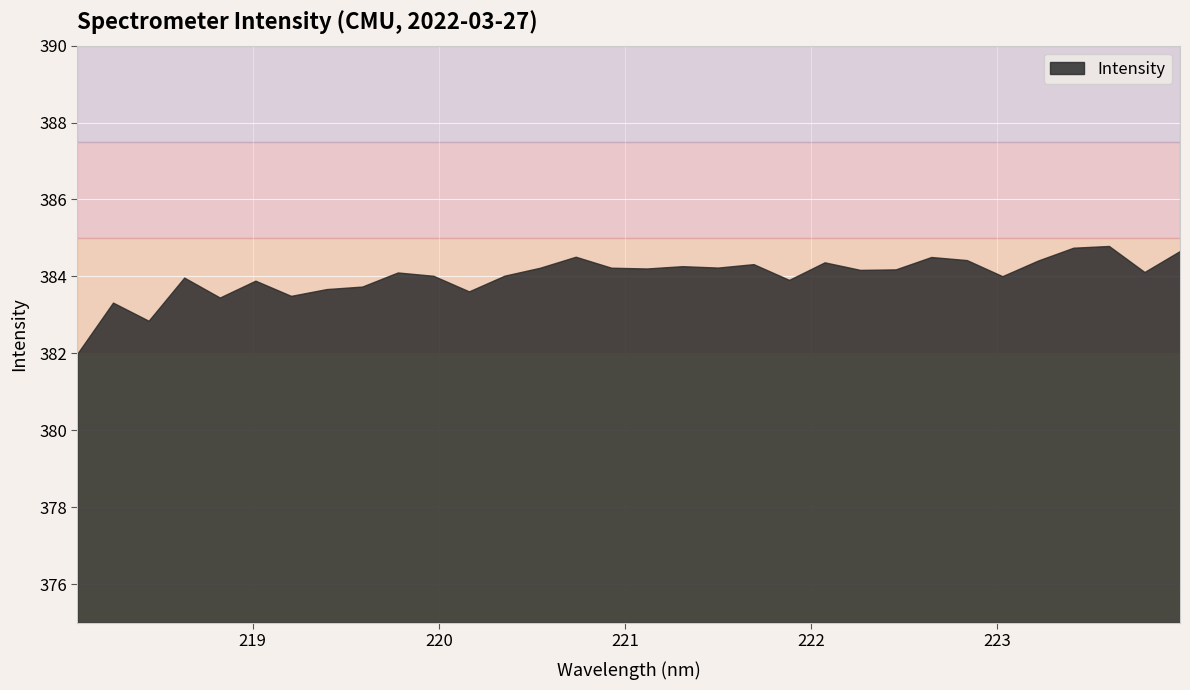

Where does the data first go above 384?

219.7801